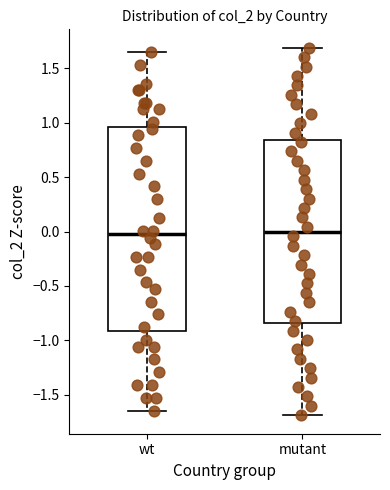

Where is the lower edge of the box for wt on the y-axis? The values are not printed on the chart, so give them approximately, as read against the axis.

-0.90